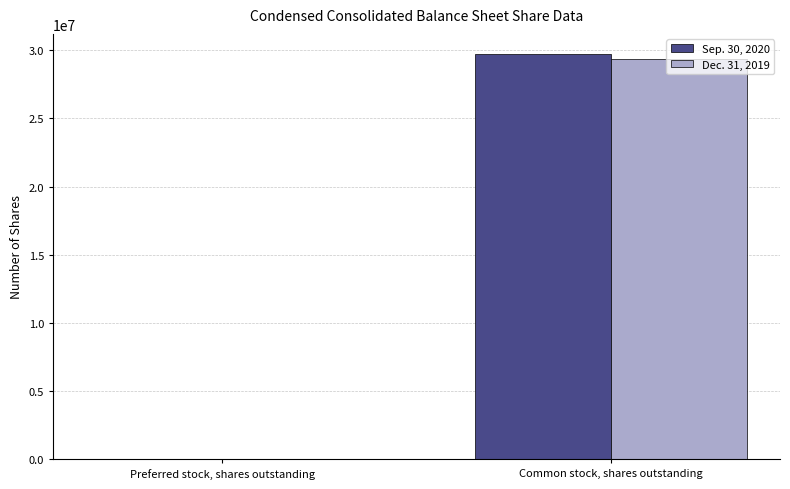

What is the difference between the Sep. 30, 2020 values at Preferred stock, shares outstanding and Common stock, shares outstanding?

29723469